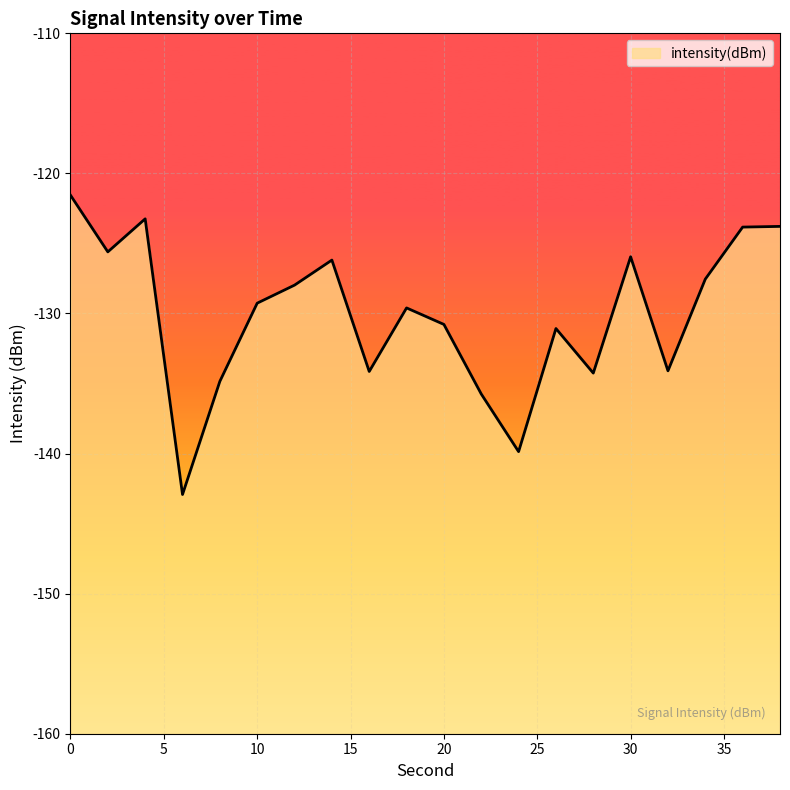

Reading left to right, what are all the values shown in this chart?

0=-121.6	2=-125.6	4=-123.2	6=-142.9	8=-134.8	10=-129.3	12=-128.0	14=-126.2	16=-134.1	18=-129.6	20=-130.8	22=-135.7	24=-139.9	26=-131.1	28=-134.3	30=-126.0	32=-134.1	34=-127.5	36=-123.8	38=-123.8